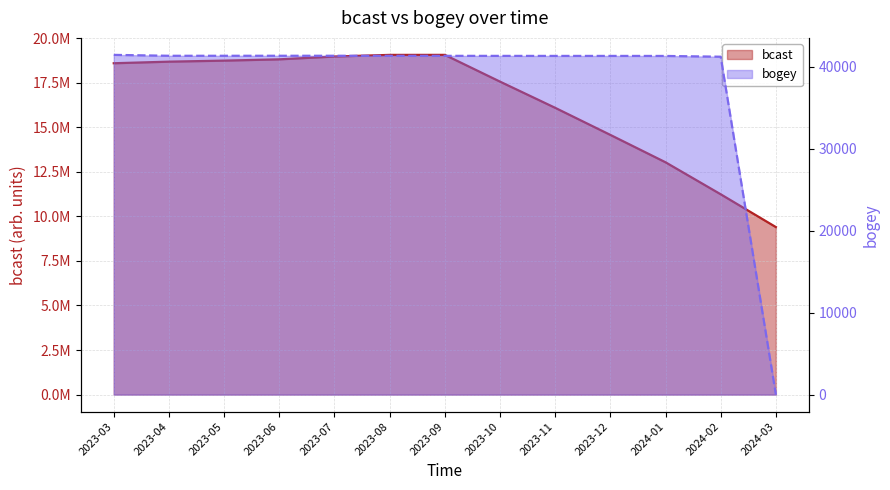

Which series has the largest range (max minus min)?

bcast